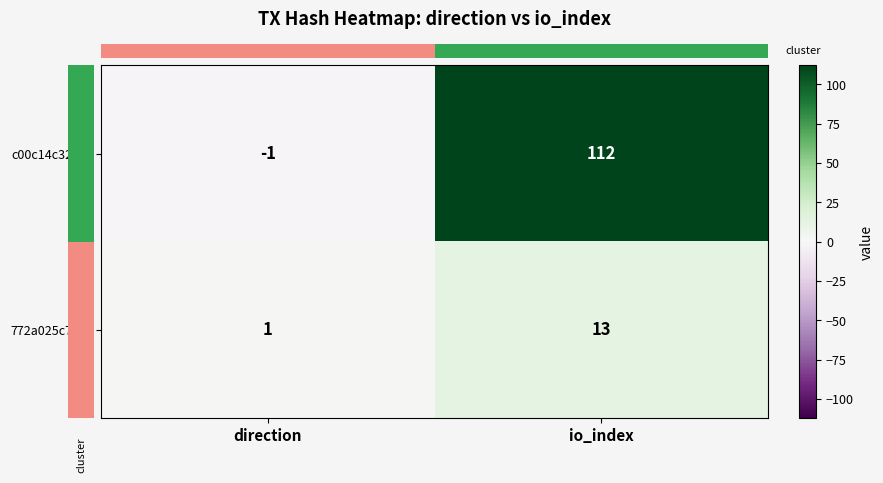

Which category has the lowest value across all series?

direction